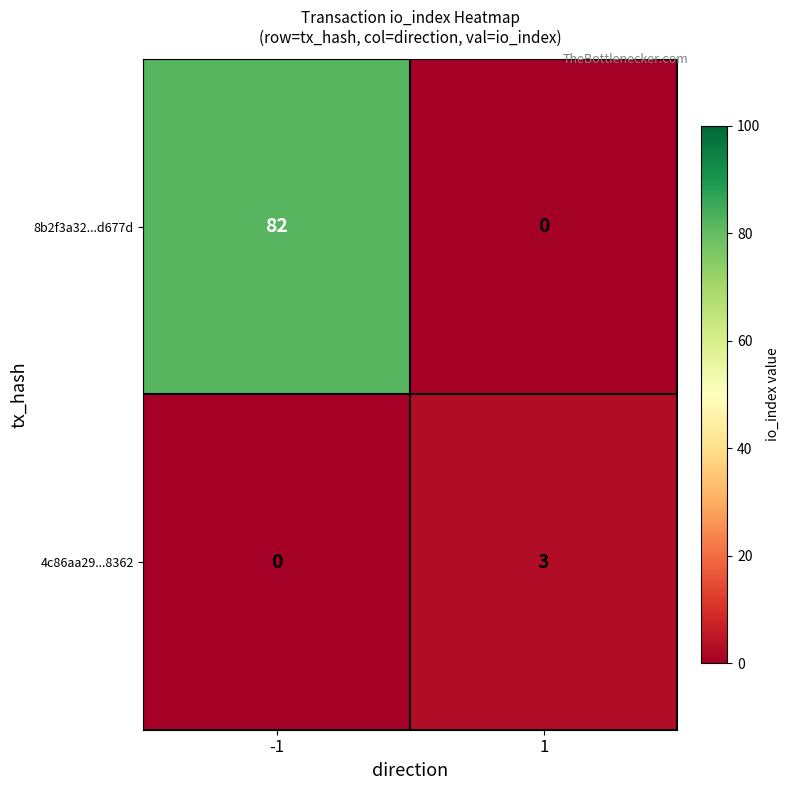

Which series changed the most between -1 and 1?

8b2f3a32...d677d